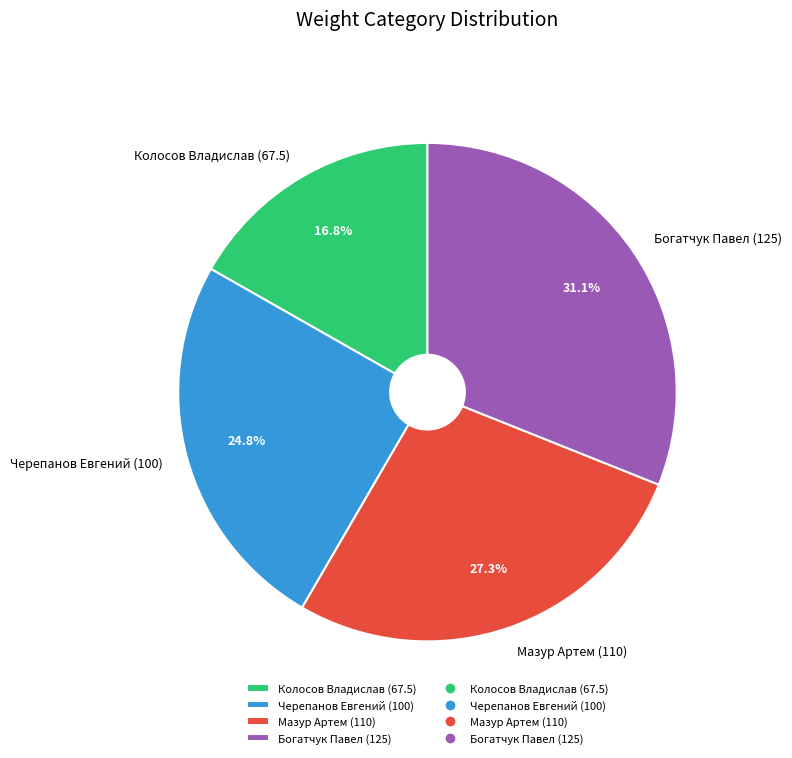

Between Колосов Владислав (67.5) and Черепанов Евгений (100), which is larger?

Черепанов Евгений (100)